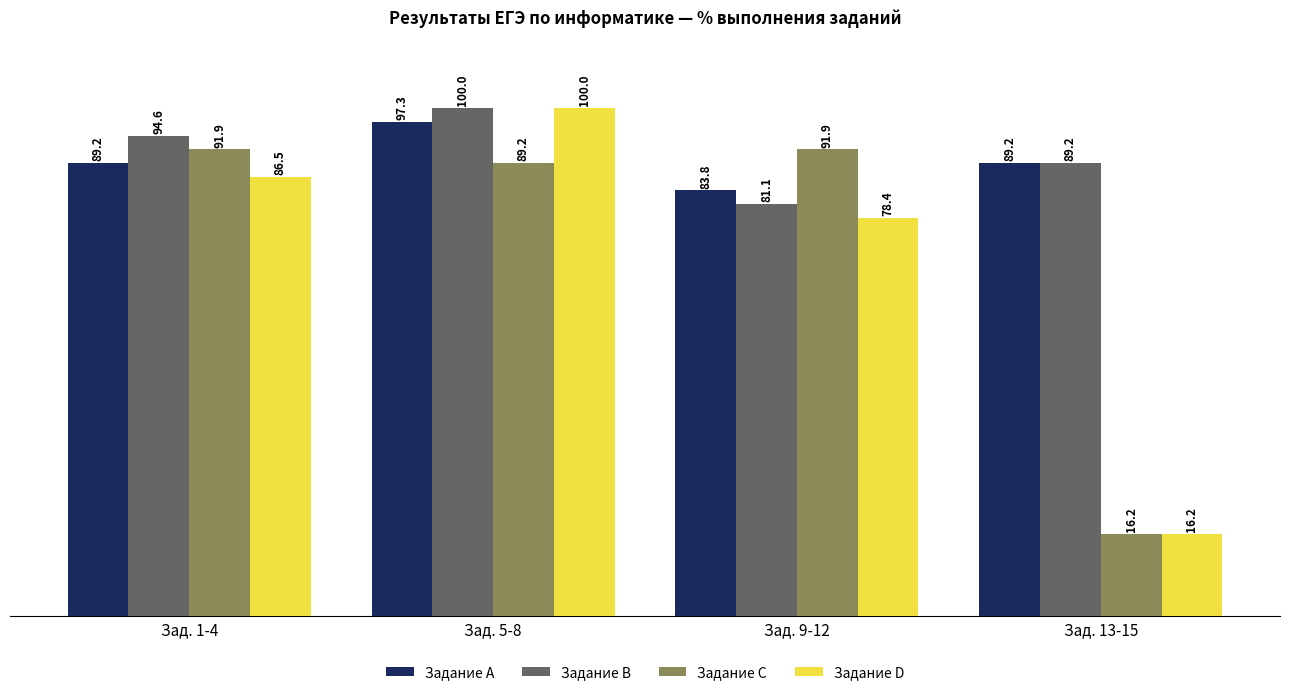

What is the label of the 2nd bar from the right?

Зад. 9-12